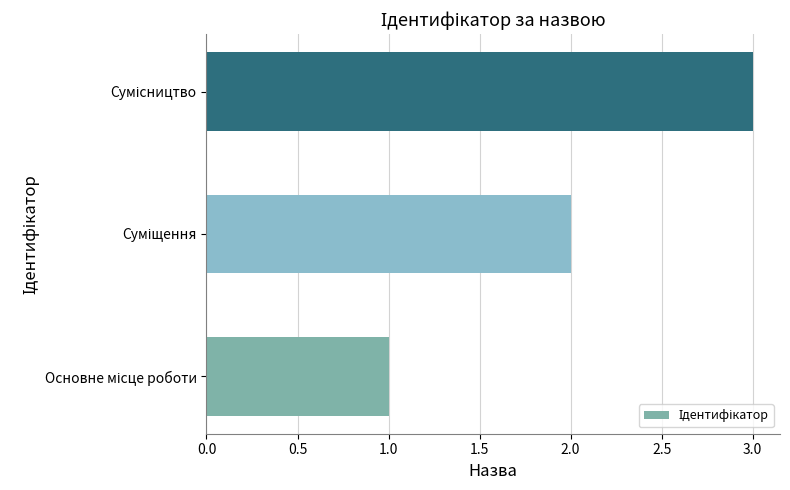

What is the greatest value displayed?

3